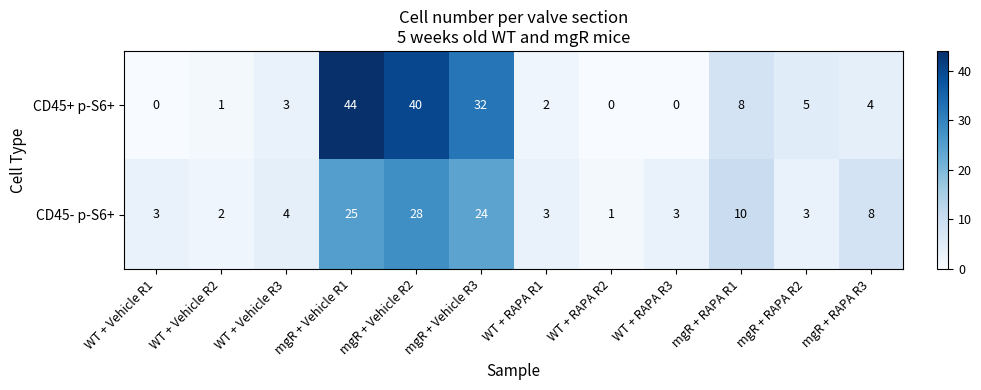

How many distinct data groups are displayed?

2